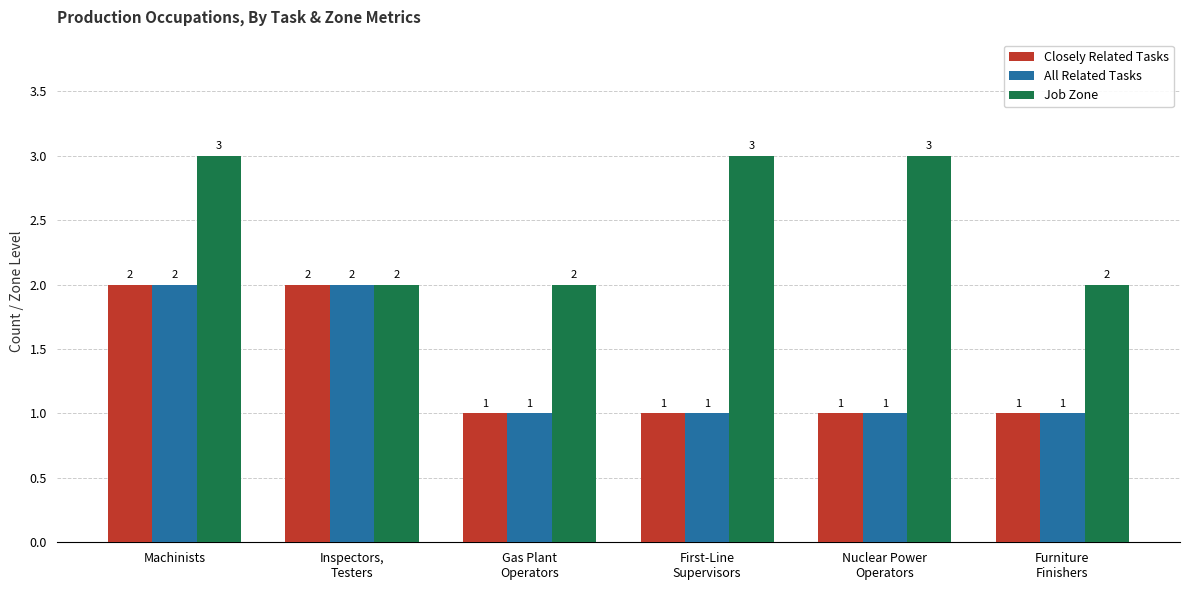

What is the sum of all Closely Related Tasks values?

8